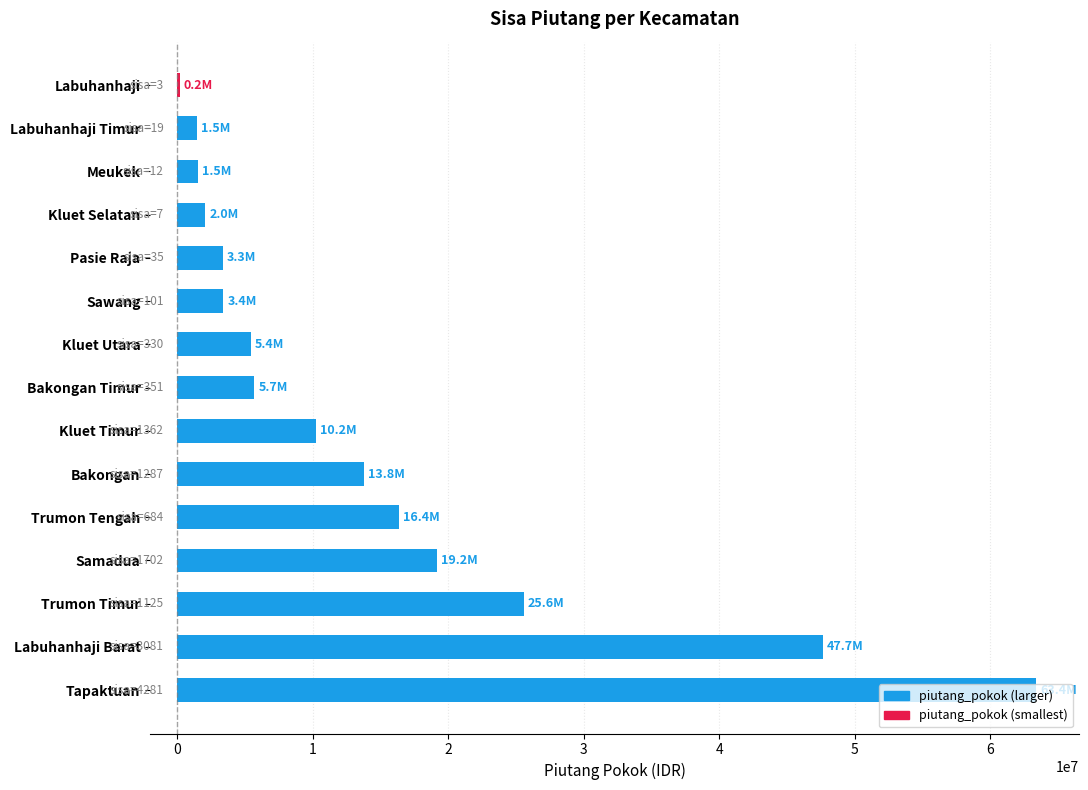

The chart shows a value of 19190998 at Samadua. True or false?

True